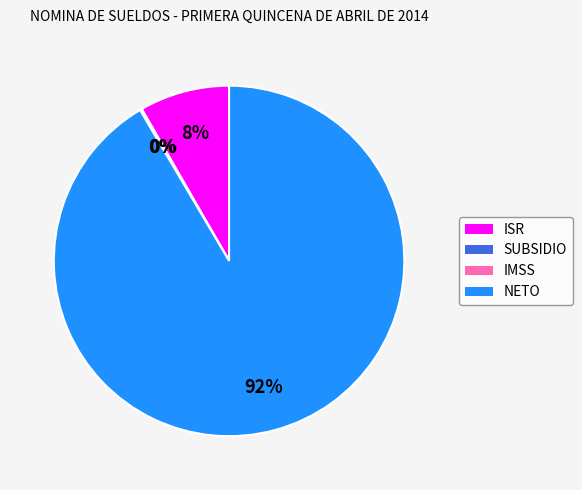

Which slice represents more than half of the pie?

NETO